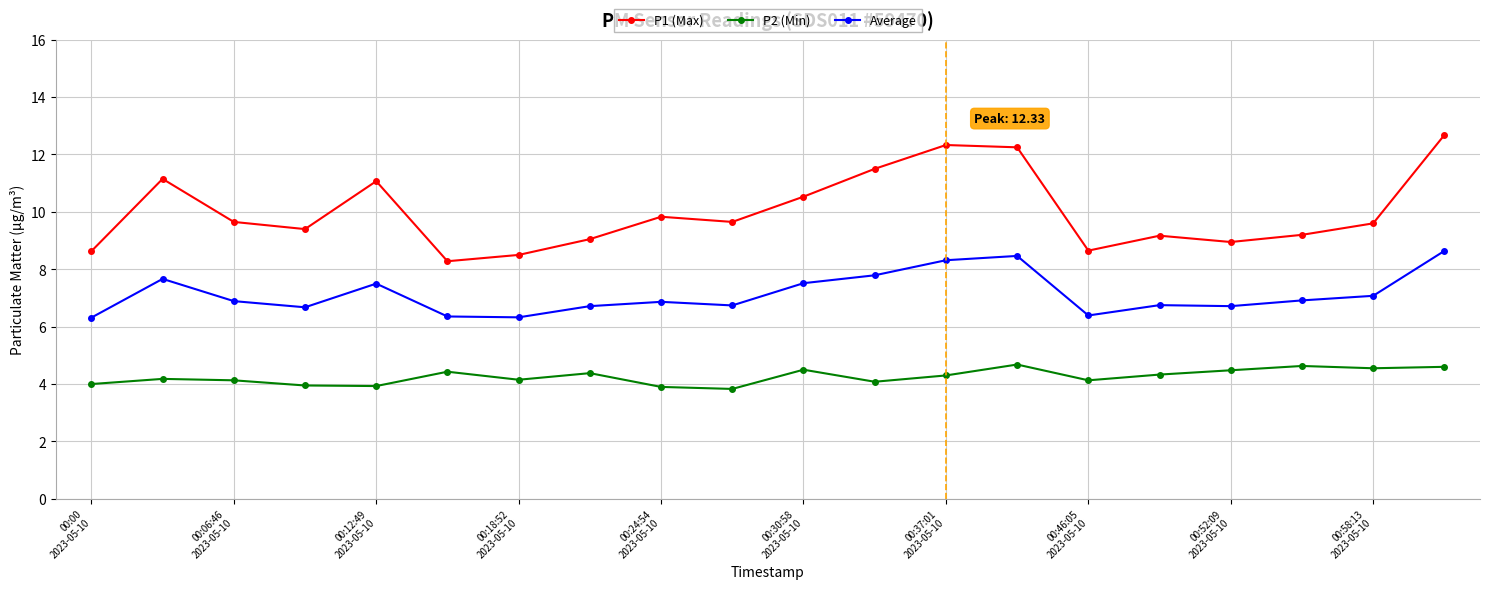

At how many categories does at least one series exceed 8?

20